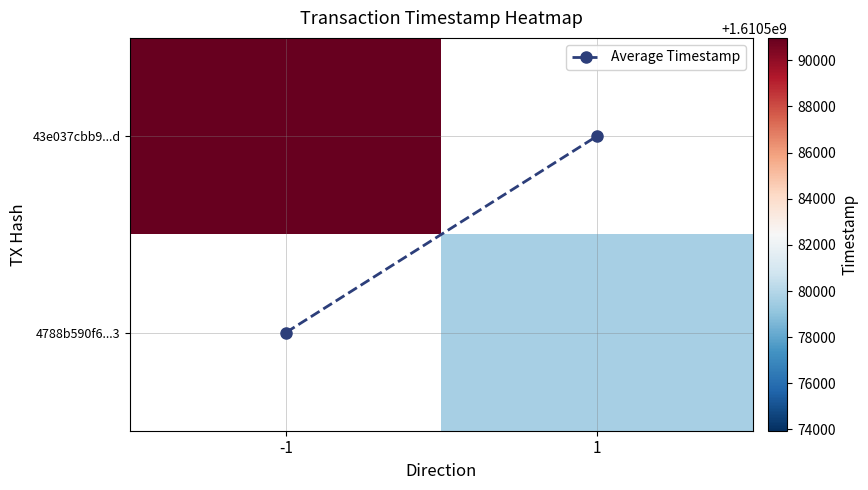

Which label corresponds to the smallest value in the chart?

1